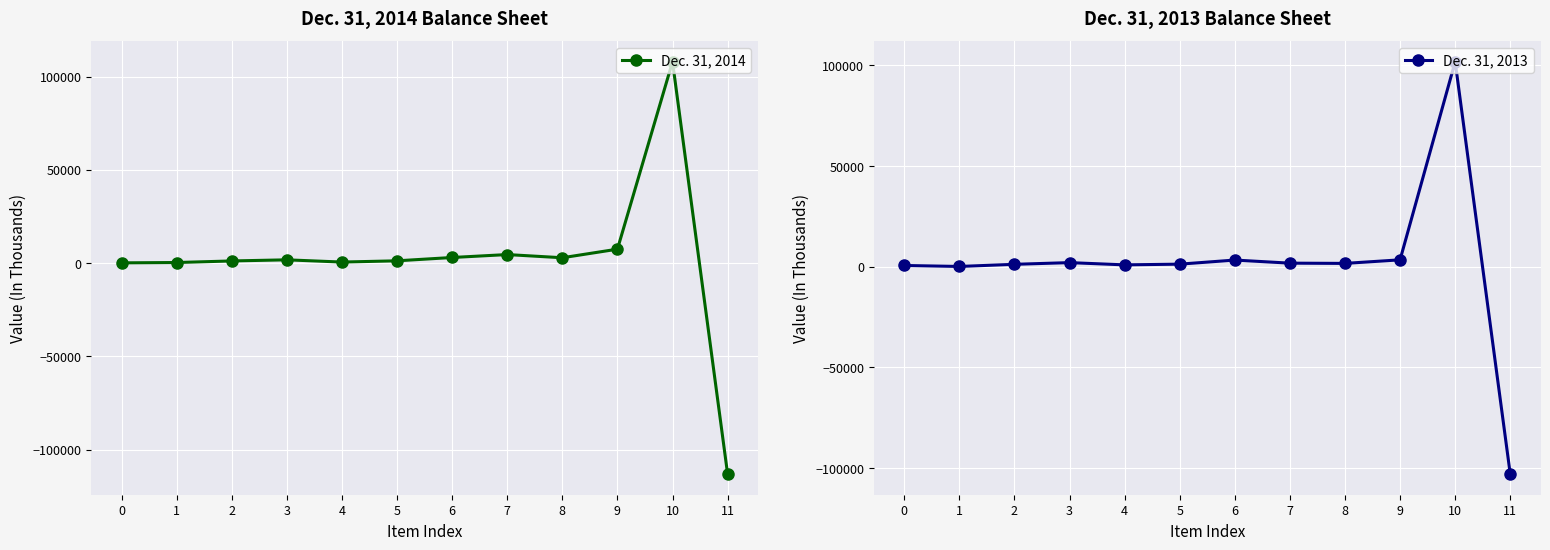

The Dec. 31, 2014 series shows 21660 at 10. True or false?

False